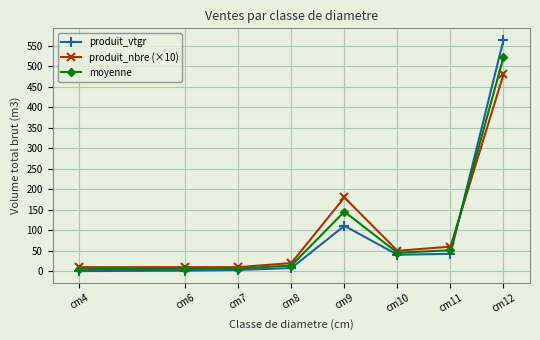

At which label is moyenne closest to 263?

cm9